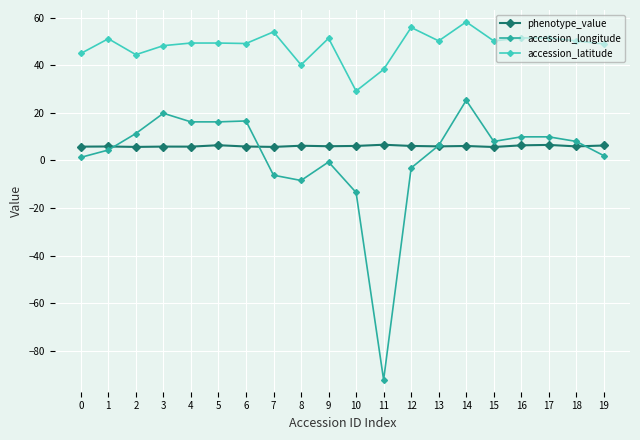

What is the highest value of the phenotype_value series?

6.6